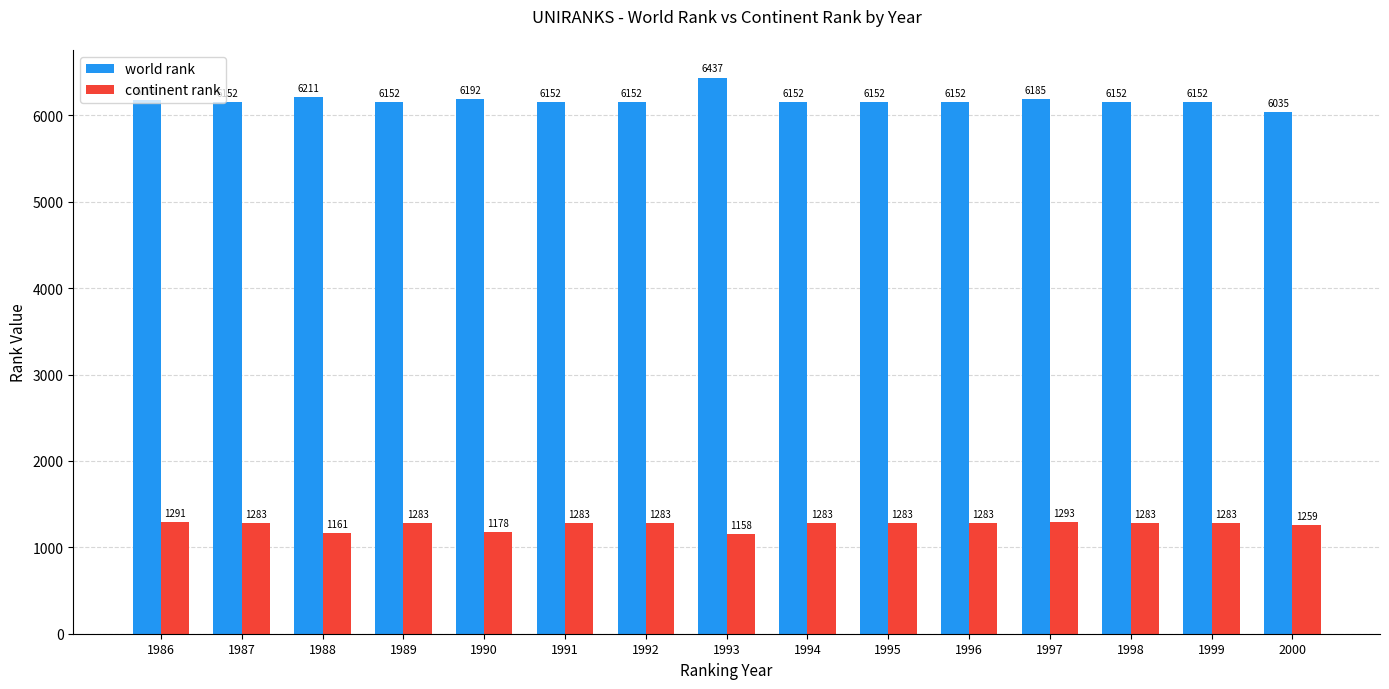

At 1986, list the series in order from smallest to largest.

continent rank, world rank